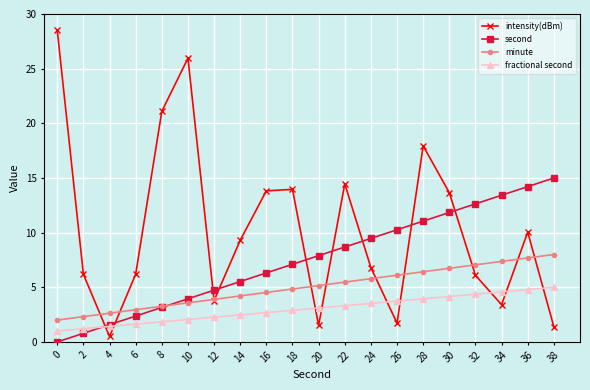

Which series has the largest range (max minus min)?

intensity(dBm)